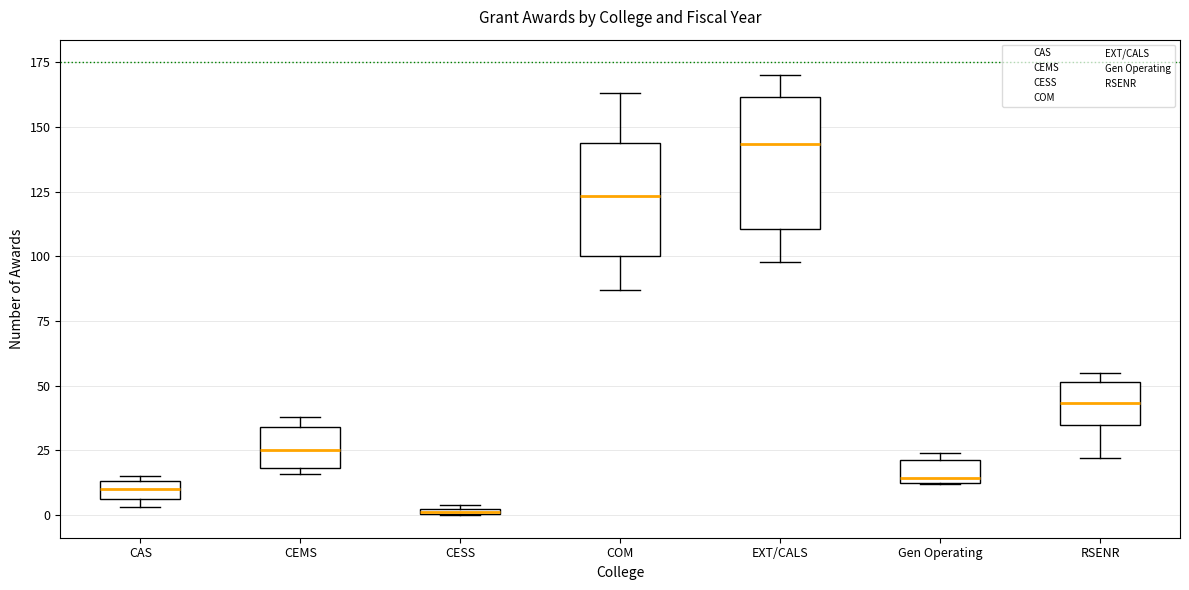

Where does the median line of the box for COM sit on the y-axis? The values are not printed on the chart, so give them approximately, as read against the axis.

125